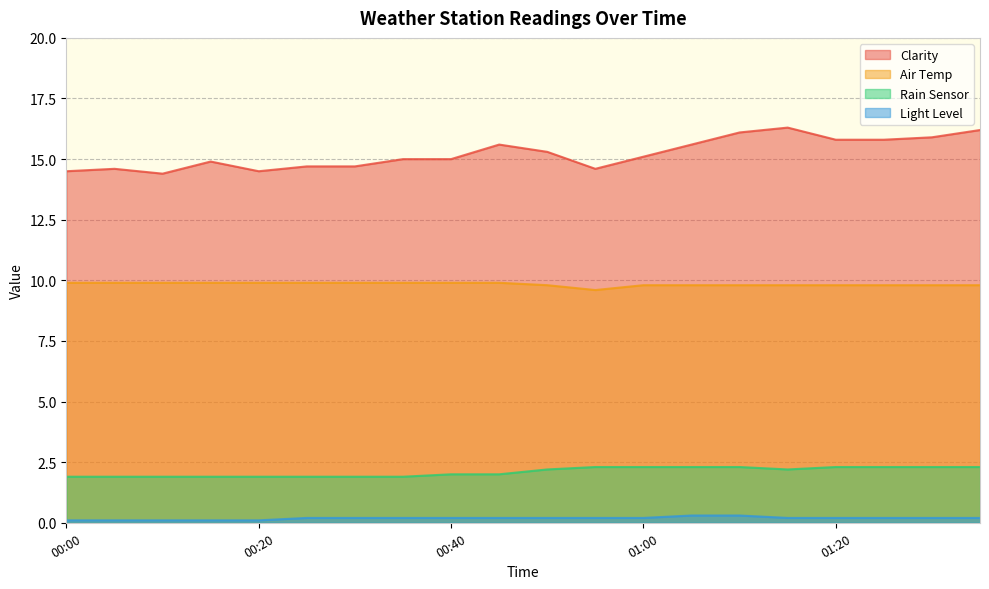

Count the Light Level values in the range 0 to 1.

20